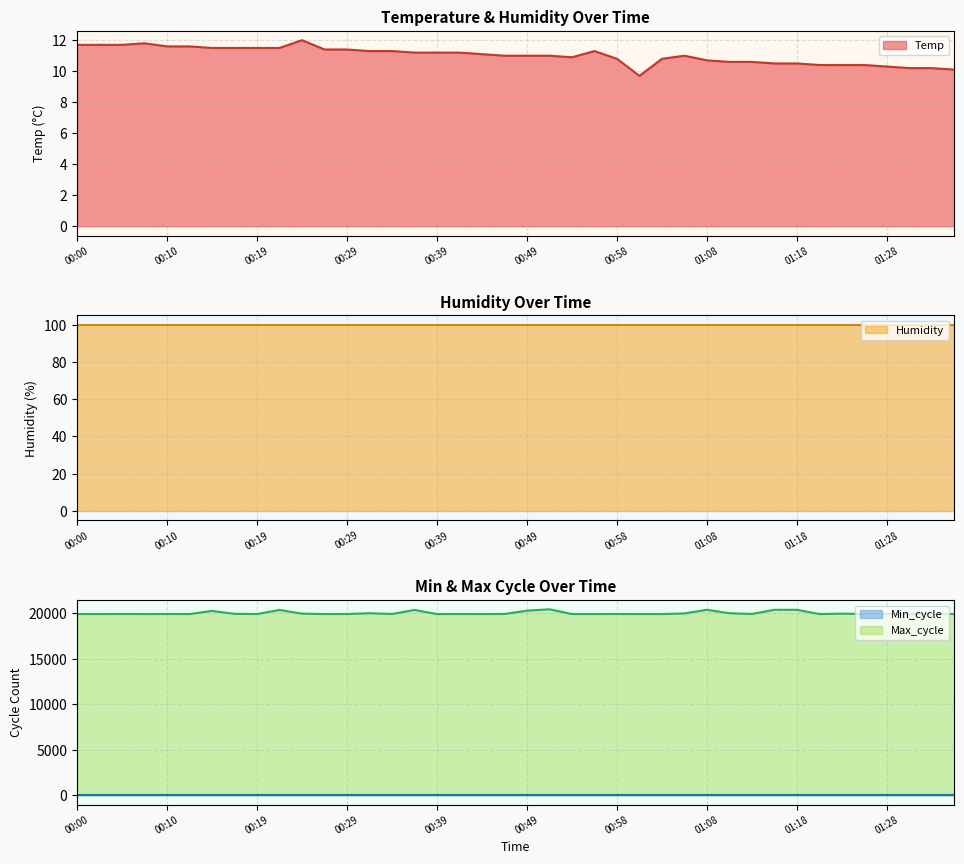

At how many categories does at least one series exceed 1868?

40